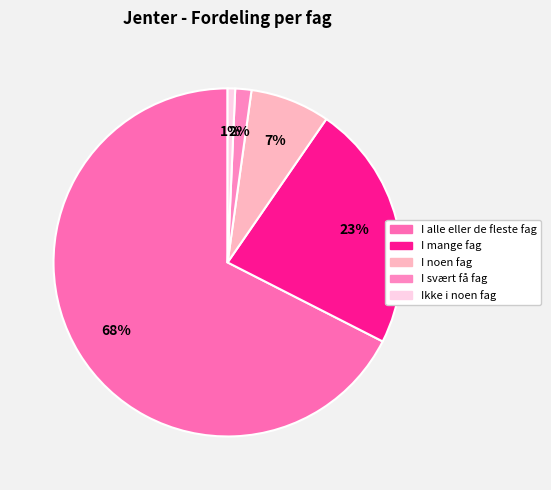

Count the number of slices in the pie.

5